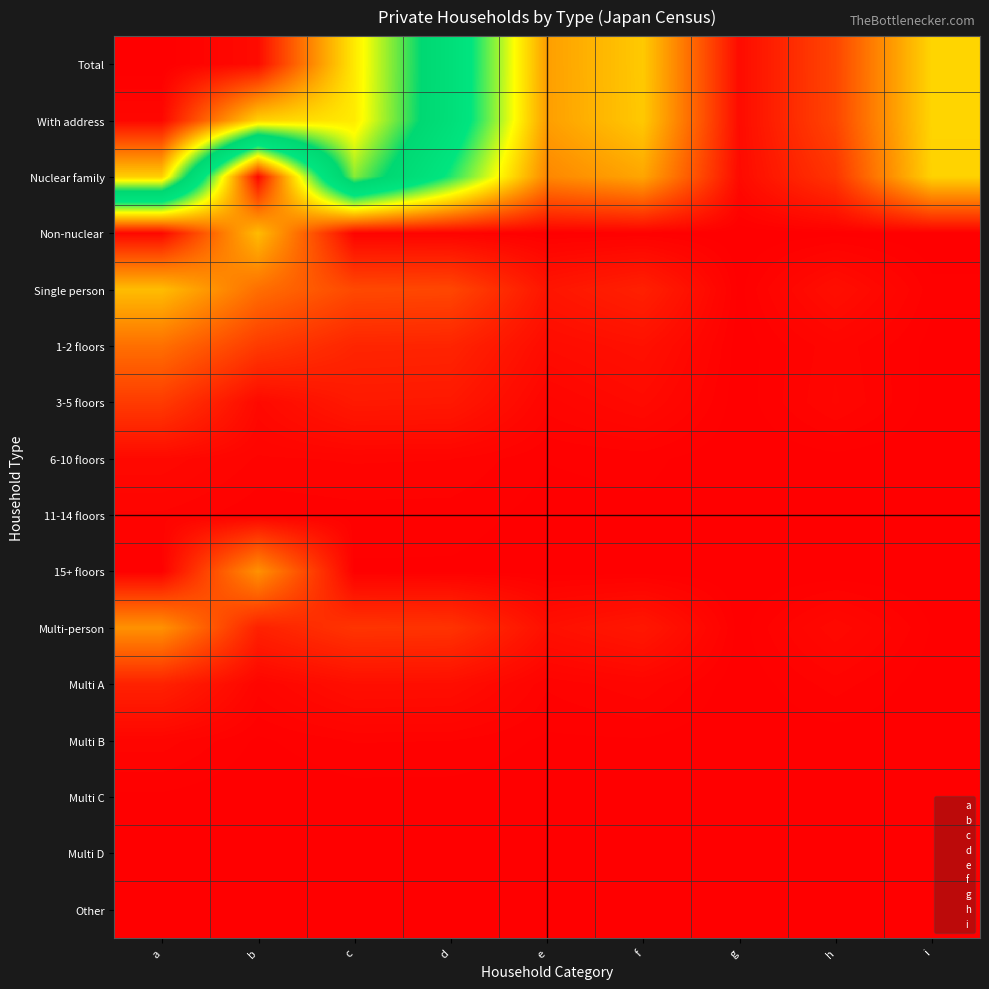

What is the total value across all series at d?

1.7